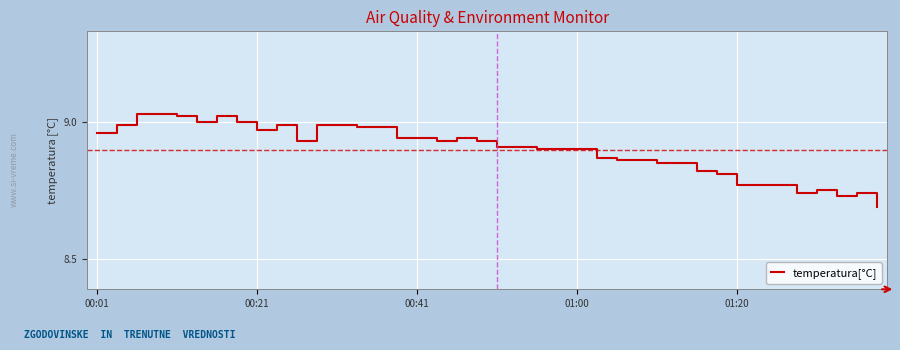

Does the chart have visible grid lines?

Yes